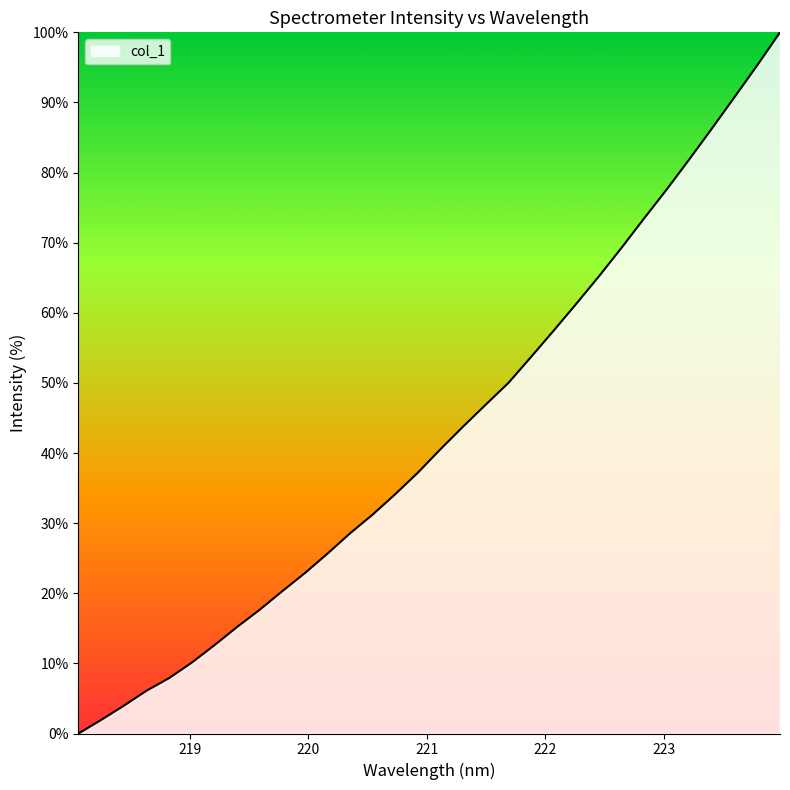

Does the chart have visible grid lines?

No